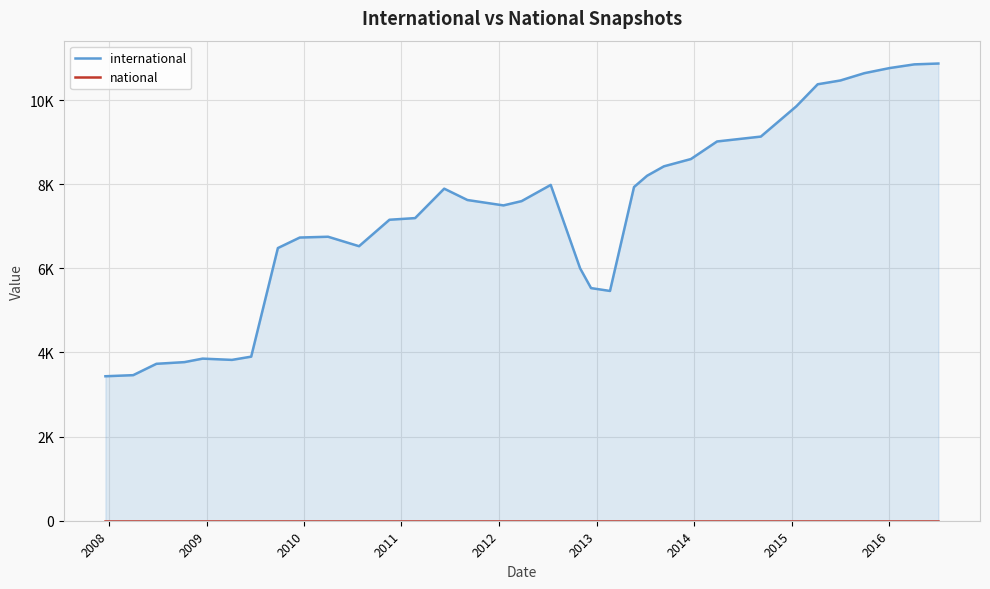

At how many categories does at least one series exceed 6748?

21